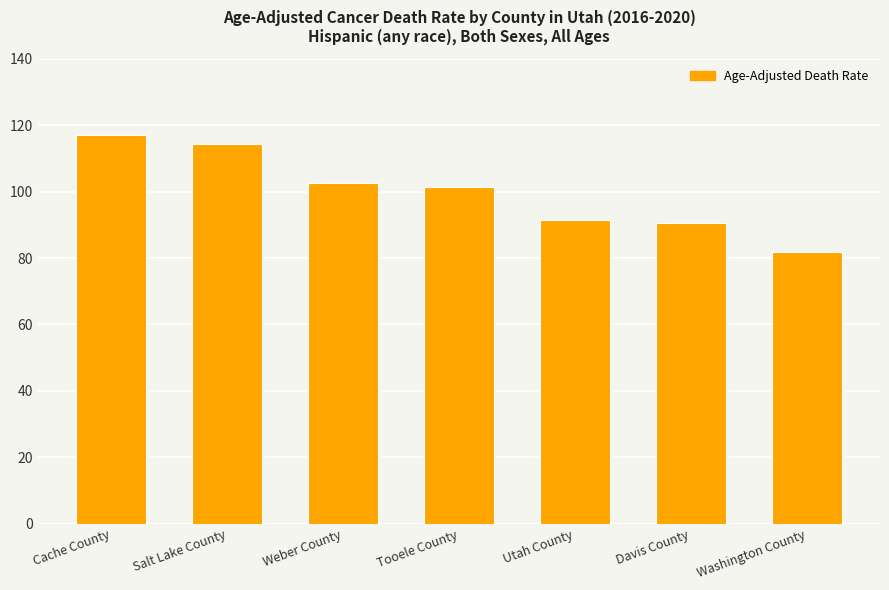

What is the change in value from Weber County to Utah County?

-11.2